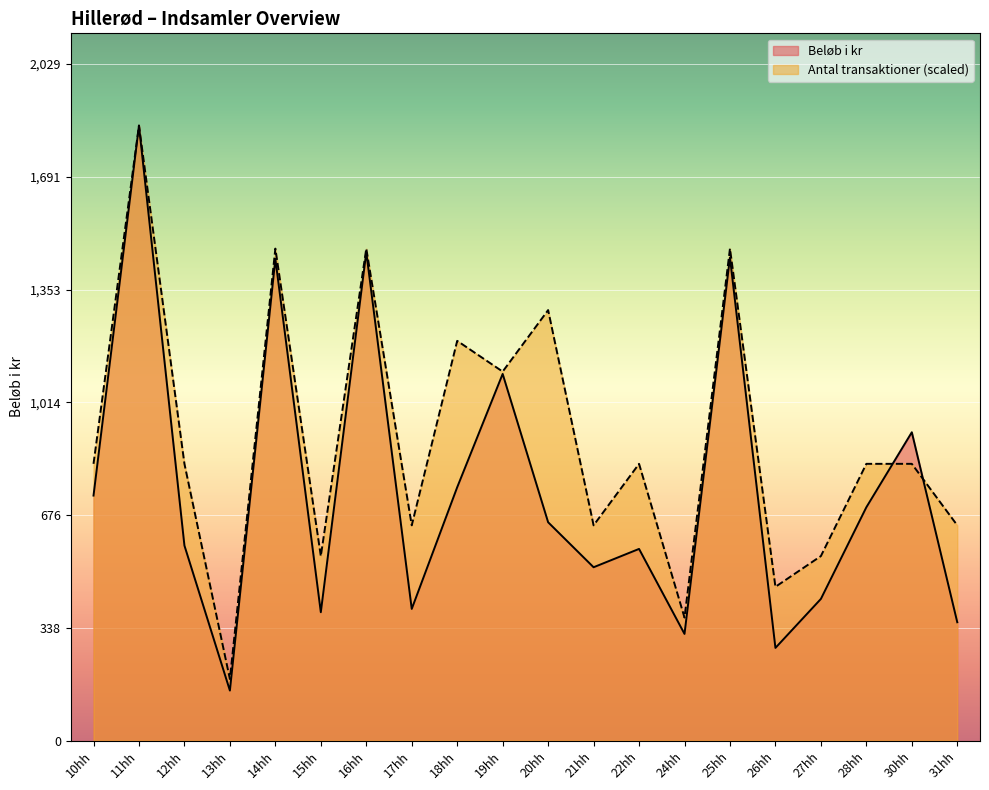

True or false: Antal transaktioner has more than 1 points higher than both neighbors.

True